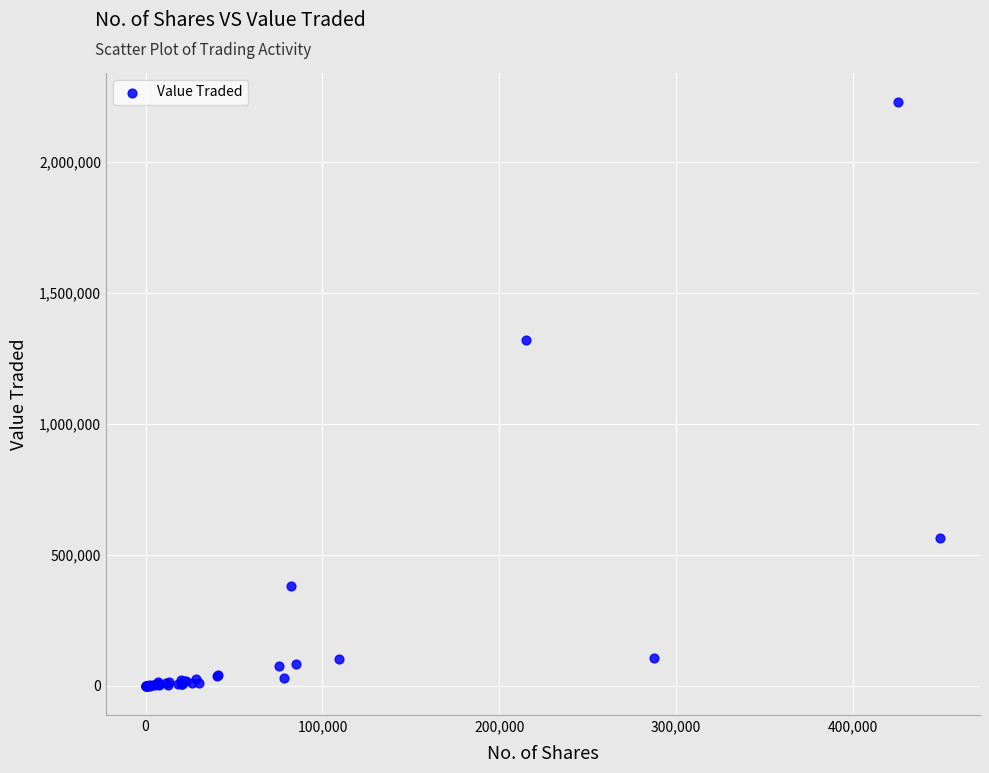

What Y value in the scatter plot is closest to 1113977?

1318624